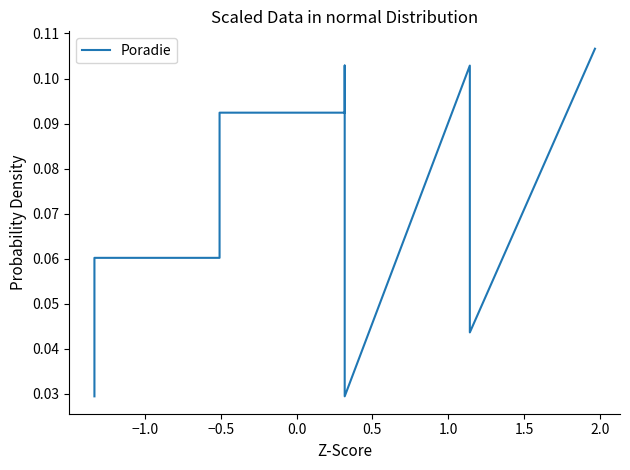

Reading left to right, list all the values displayed in this chart.

0.0	0.0	0.1	0.1	0.1	0.1	0.1	0.1	0.1	0.0	0.1	0.0	0.1